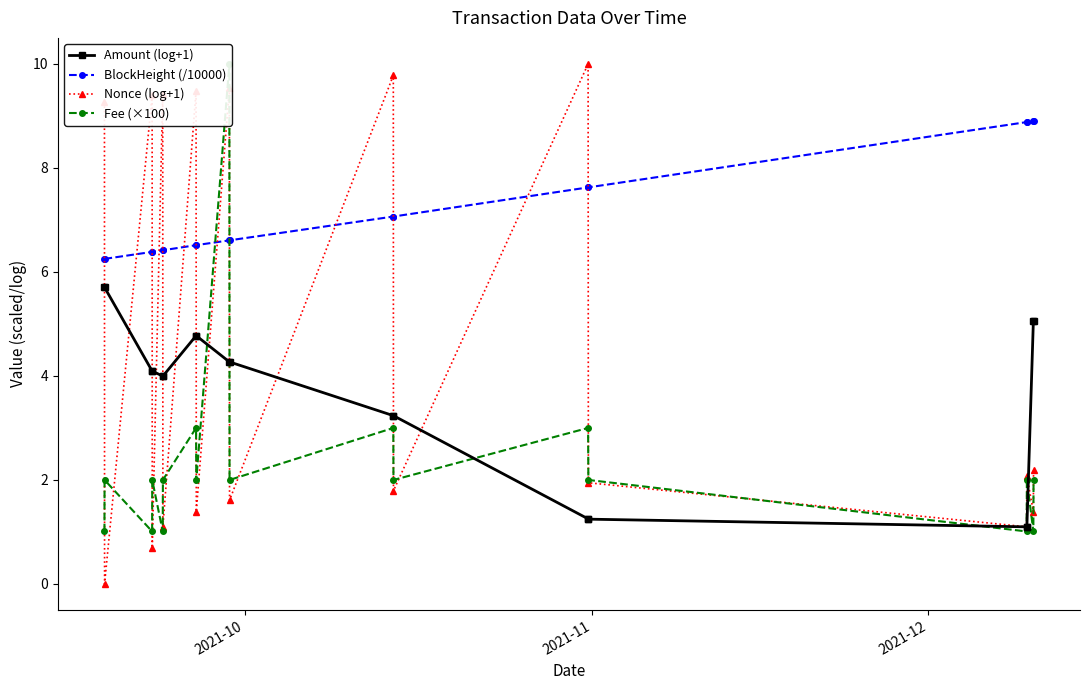

What is the maximum value for Amount (log+1)?

5.7